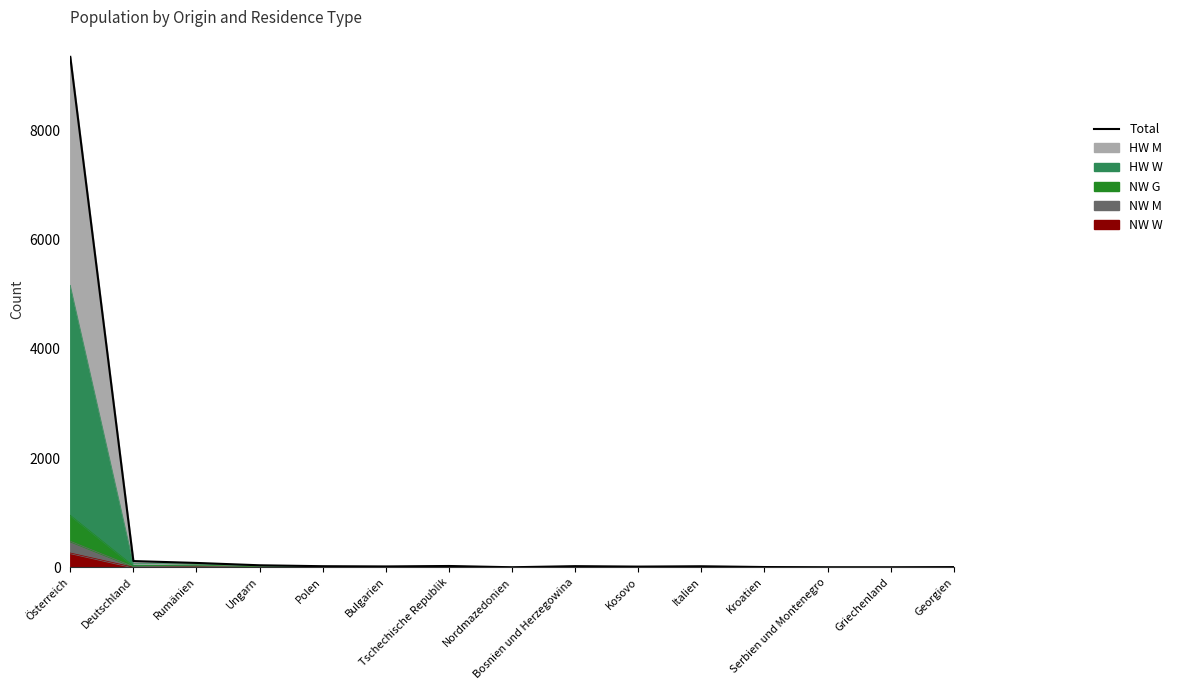

Between Kosovo and Deutschland, which is larger?

Deutschland